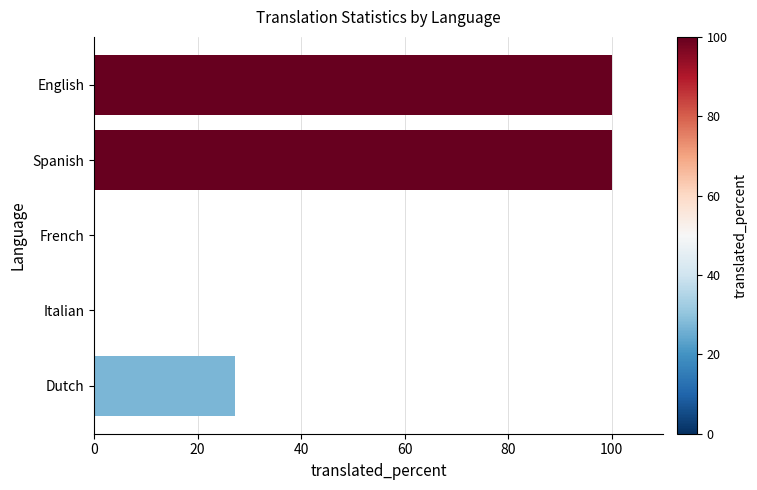

What is the change in value from English to French?

-100.0